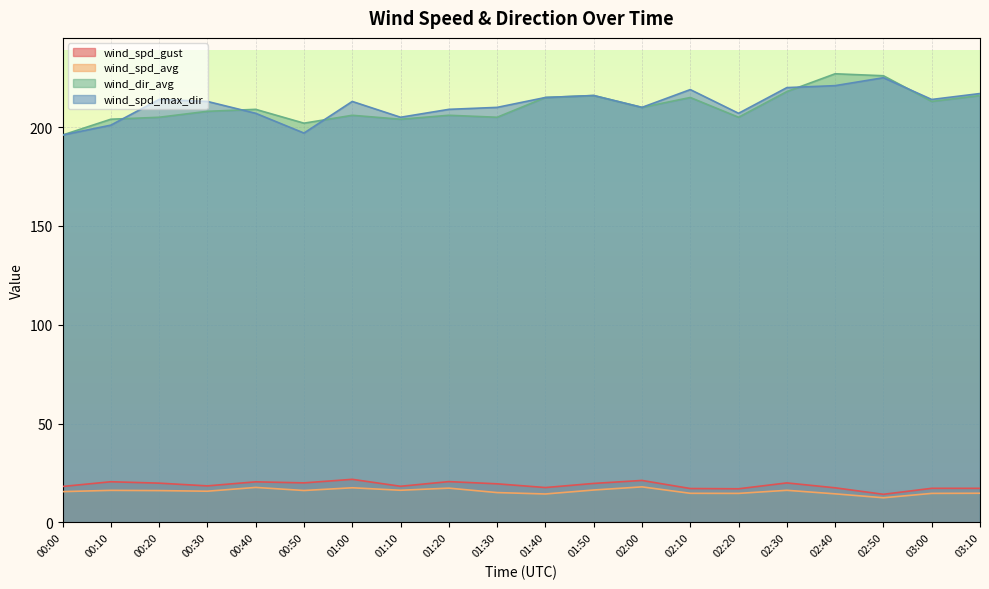

Is it true that wind_dir_avg equals 202.0 at 00:50?

True